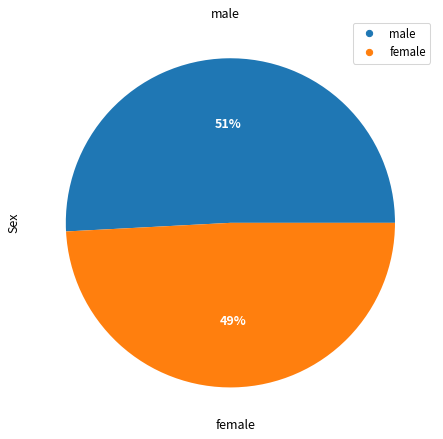

What is the smallest slice in the pie chart?

female